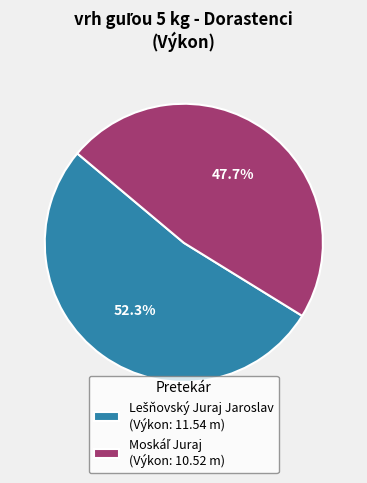

To the nearest percent, what is the average slice percentage?

50%